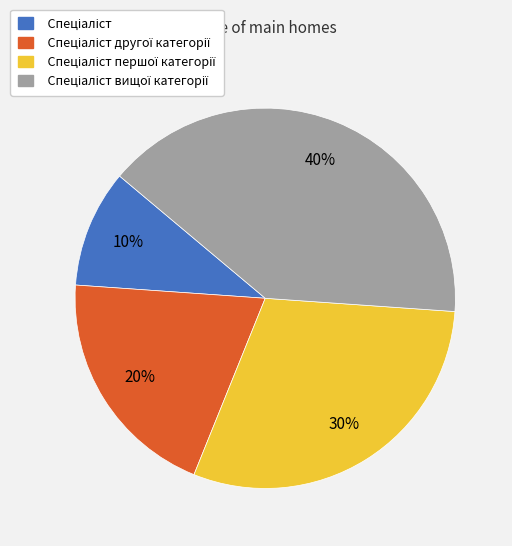

To the nearest percent, what is the average slice percentage?

25%